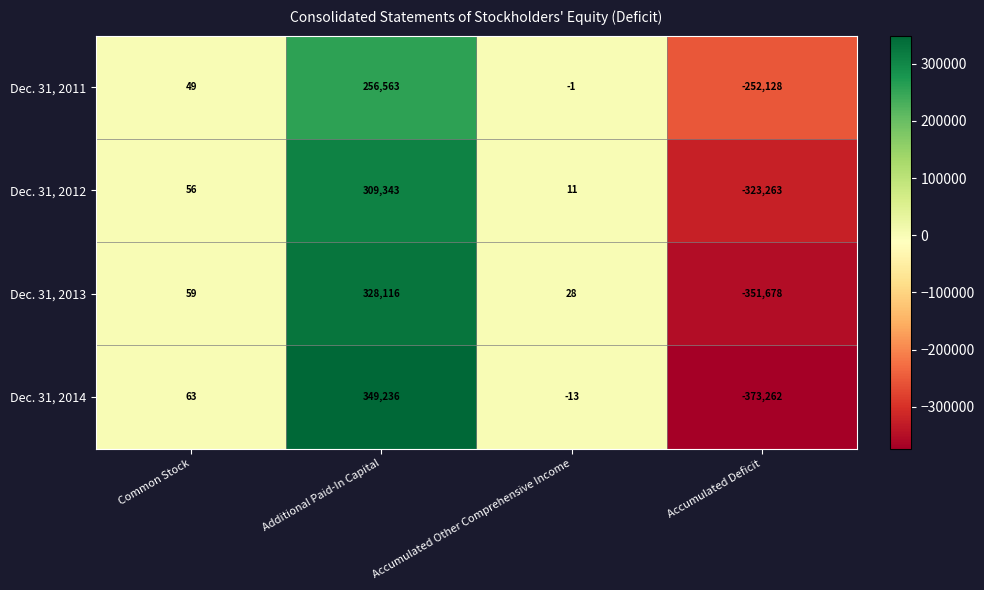

Reading left to right, transcribe all the data shown in this chart.

Dec. 31, 2011: 49	256563	-1	-252128
Dec. 31, 2012: 56	309343	11	-323263
Dec. 31, 2013: 59	328116	28	-351678
Dec. 31, 2014: 63	349236	-13	-373262